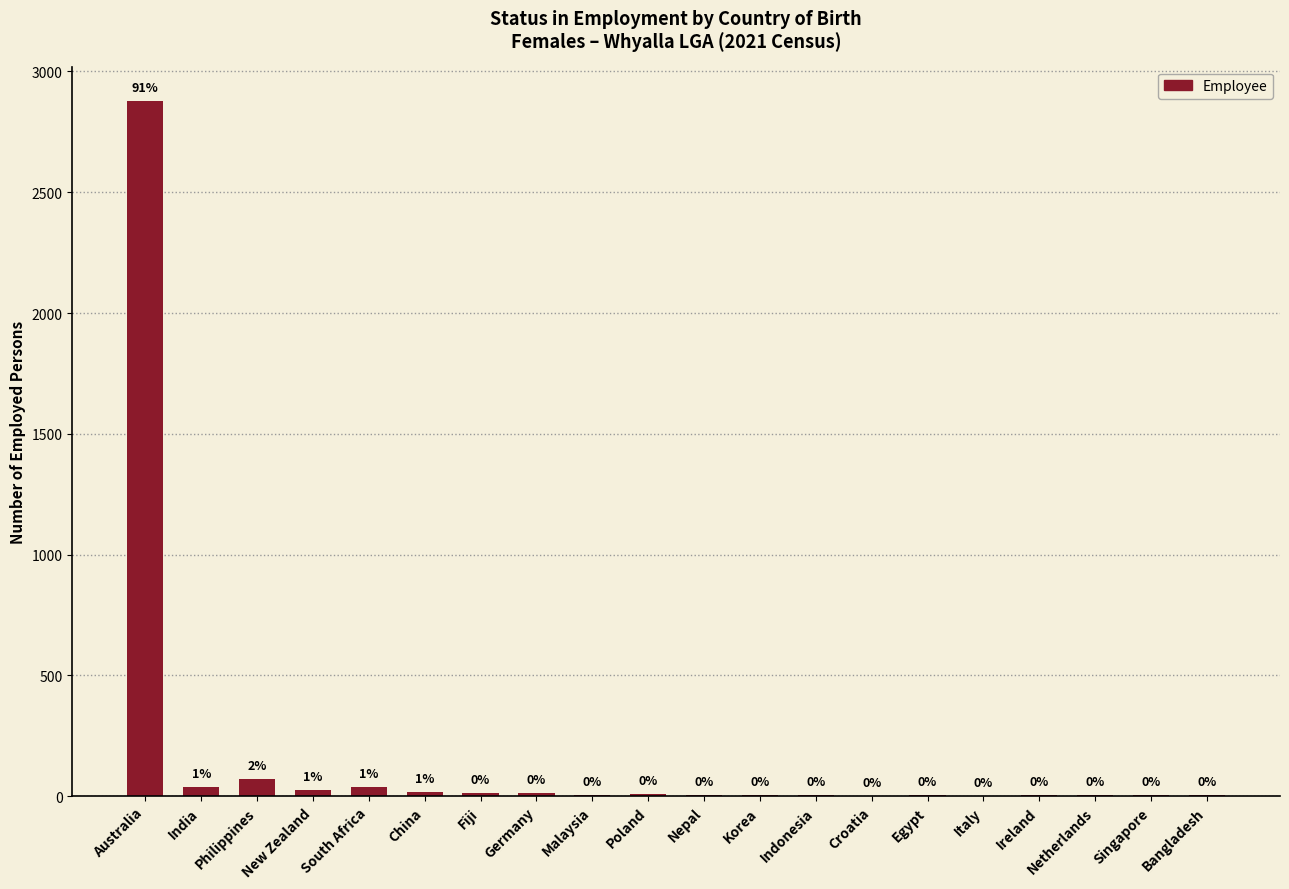

Between India and South Africa, which is larger?

South Africa